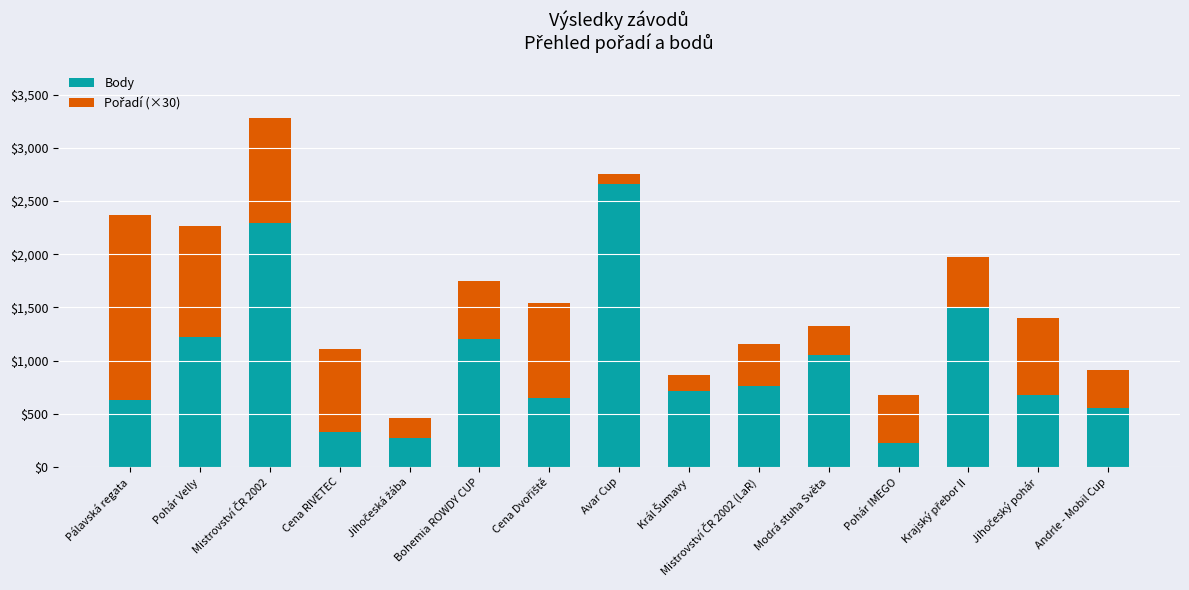

How many bars are there in total?

15